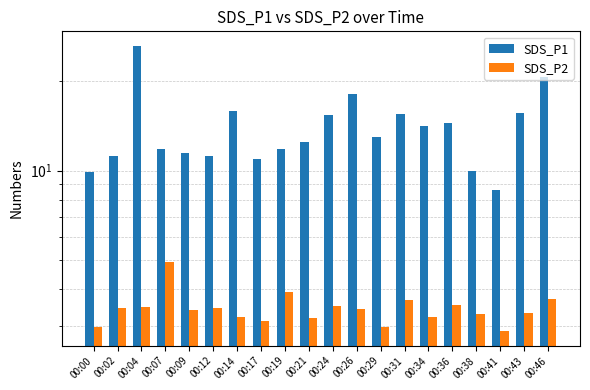

Are the bars horizontal?

No